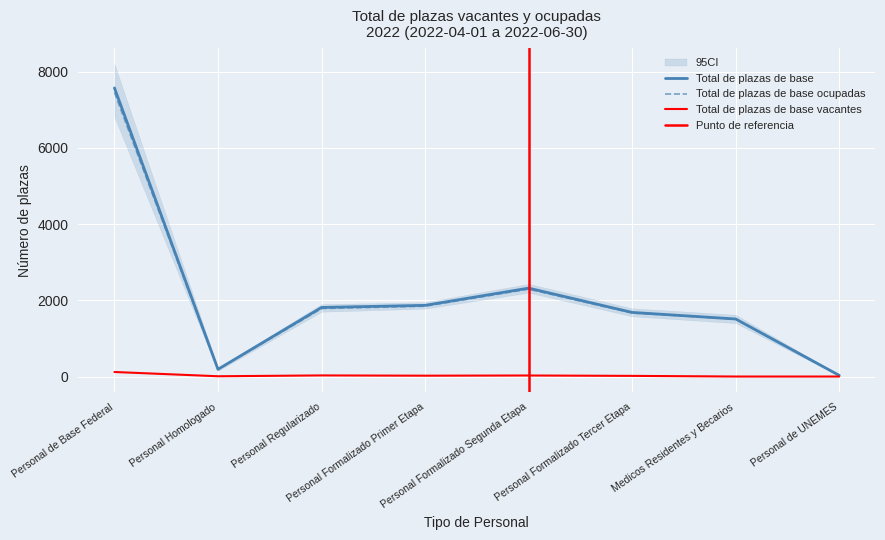

True or false: Total de plazas de base and Total de plazas de base vacantes intersect in this chart.

False